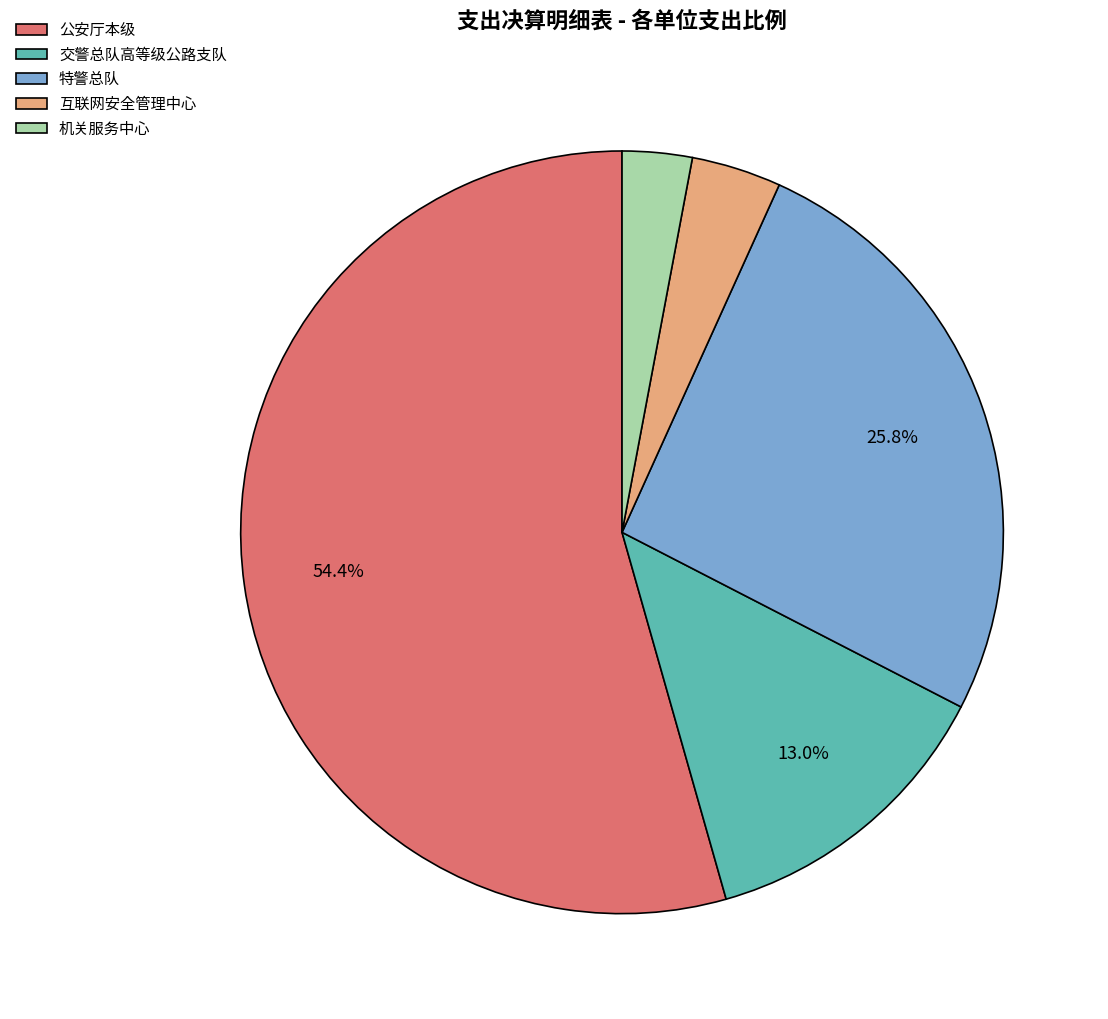

Which slice represents more than half of the pie?

公安厅本级